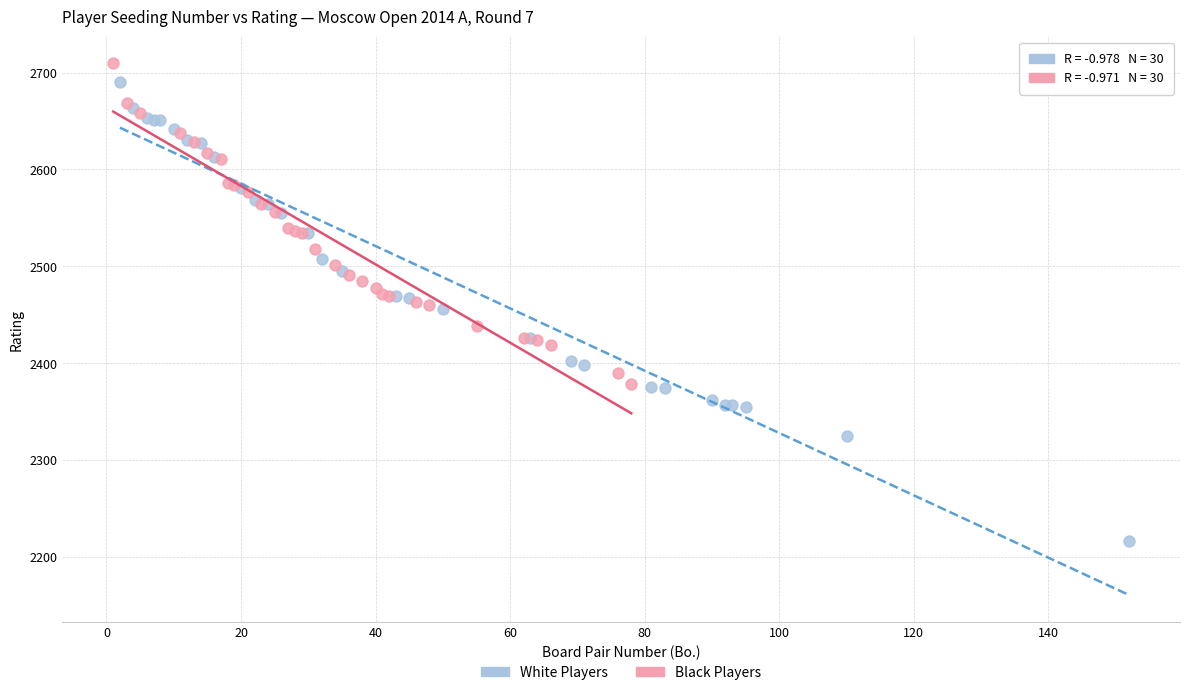

Which series contains the highest Y value?

Black Players